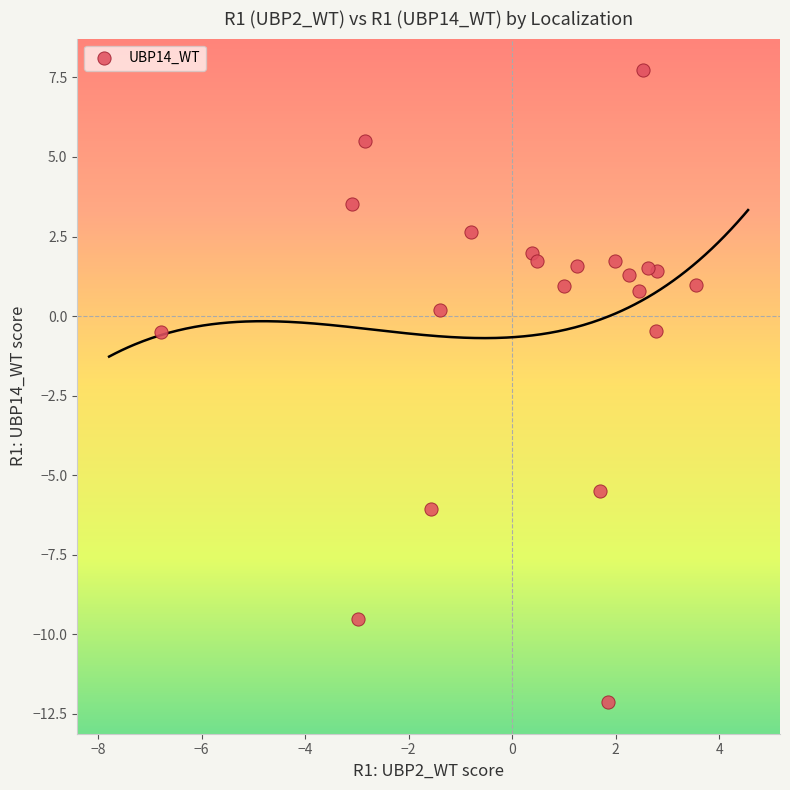

What is the range of Y values (max minus min)?

19.9